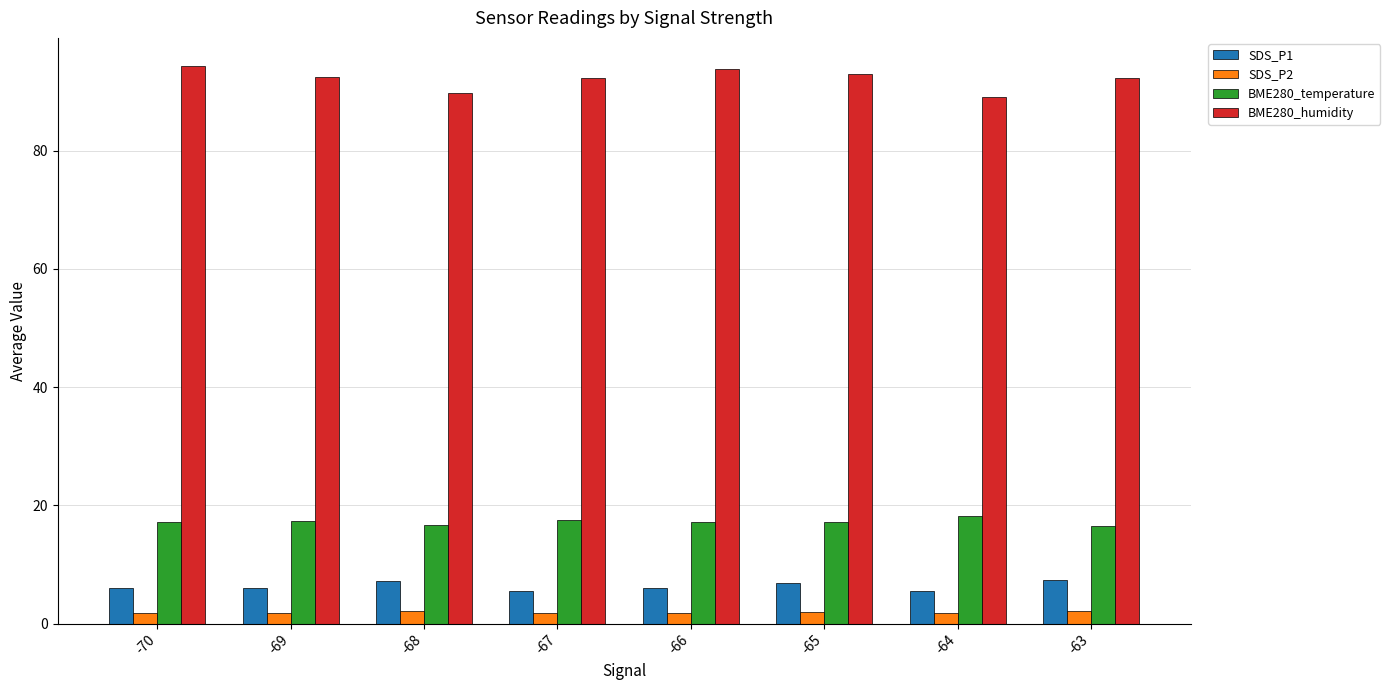

What are all the series names shown in the legend?

SDS_P1, SDS_P2, BME280_temperature, BME280_humidity